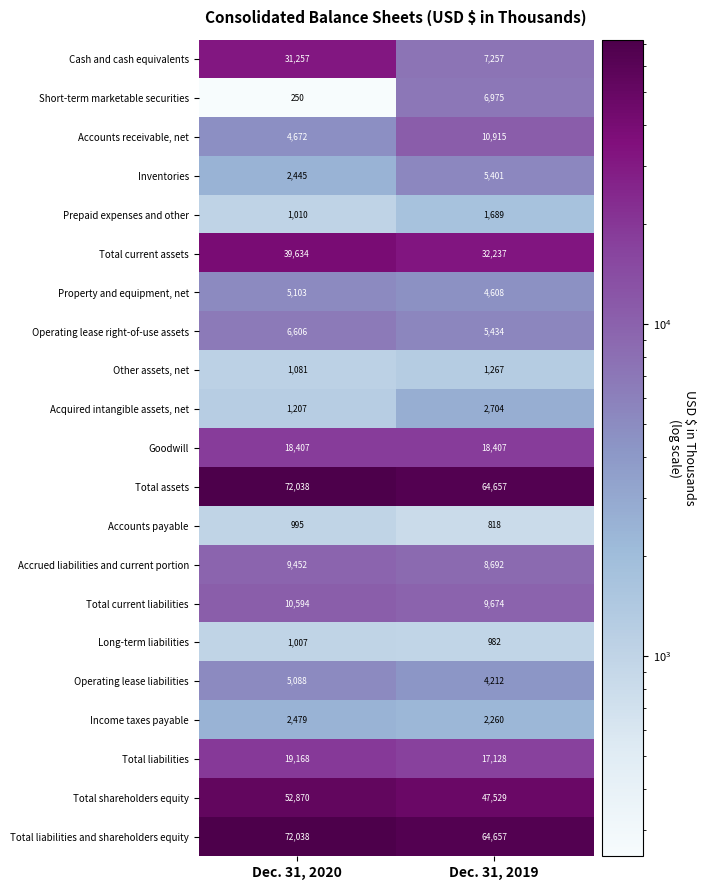

What is the difference between the maximum and minimum values in the Operating lease liabilities series?

876